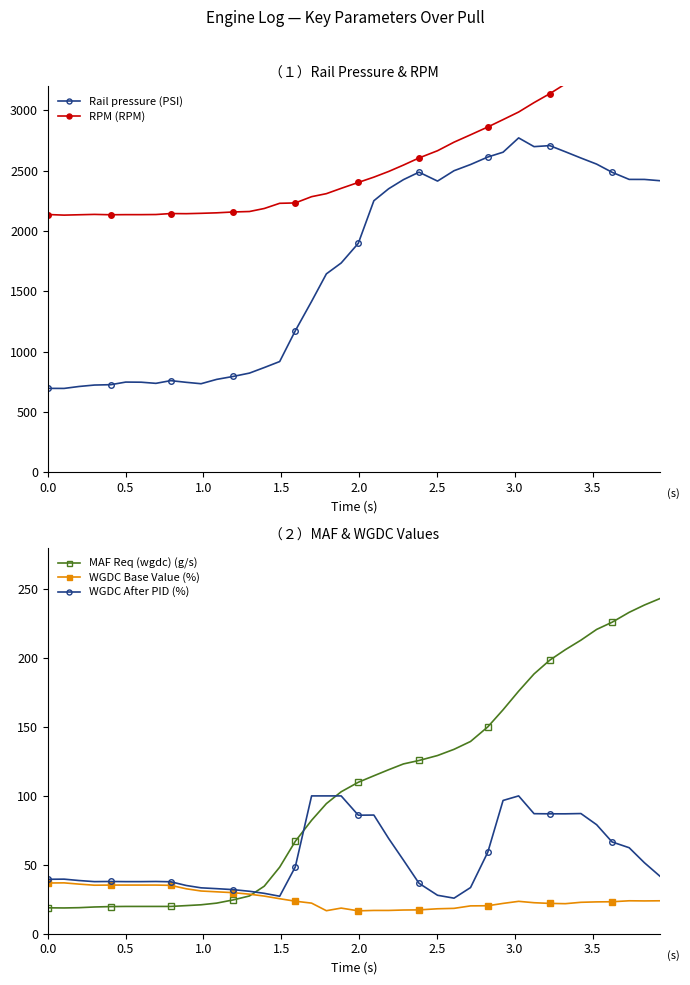

What are all the series names shown in the legend?

Rail pressure (PSI), RPM (RPM), MAF Req (wgdc) (g/s), WGDC Base Value (%), WGDC After PID (%)